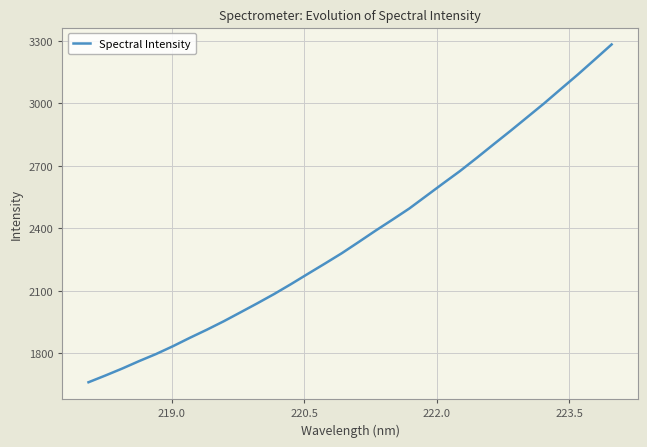

What is the minimum value shown in the chart?

1660.7